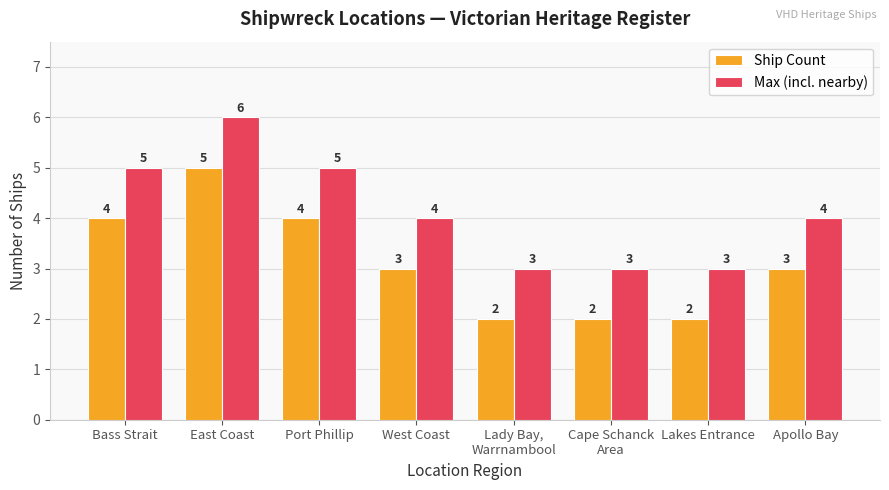

Where does the Max (incl. nearby) series first go above 4?

Bass Strait